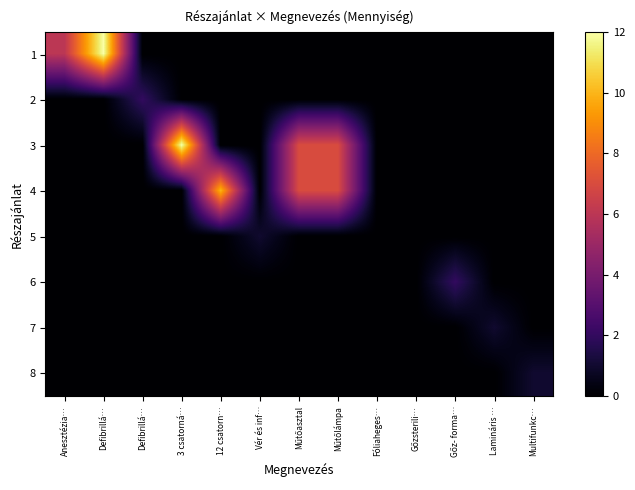

Which category has the highest value across all series?

Defibrillá…